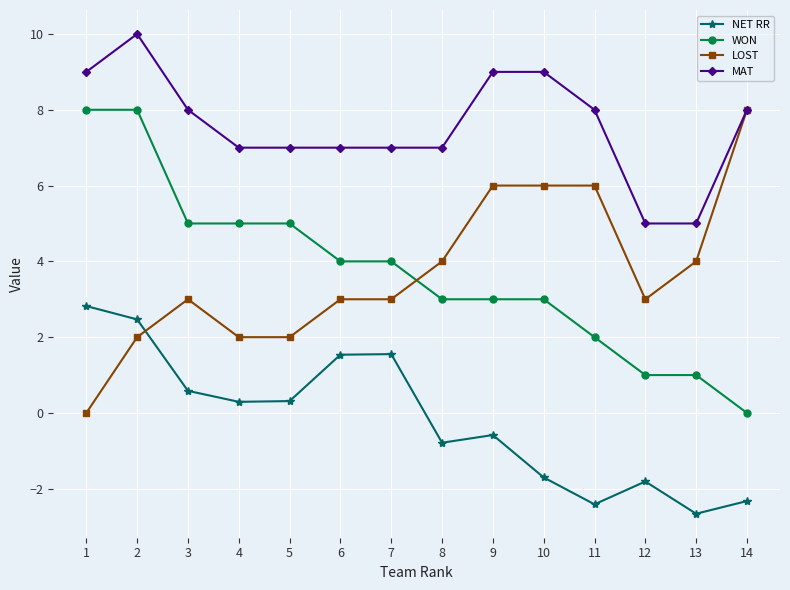

What is the difference between the maximum and minimum values in the NET RR series?

5.5